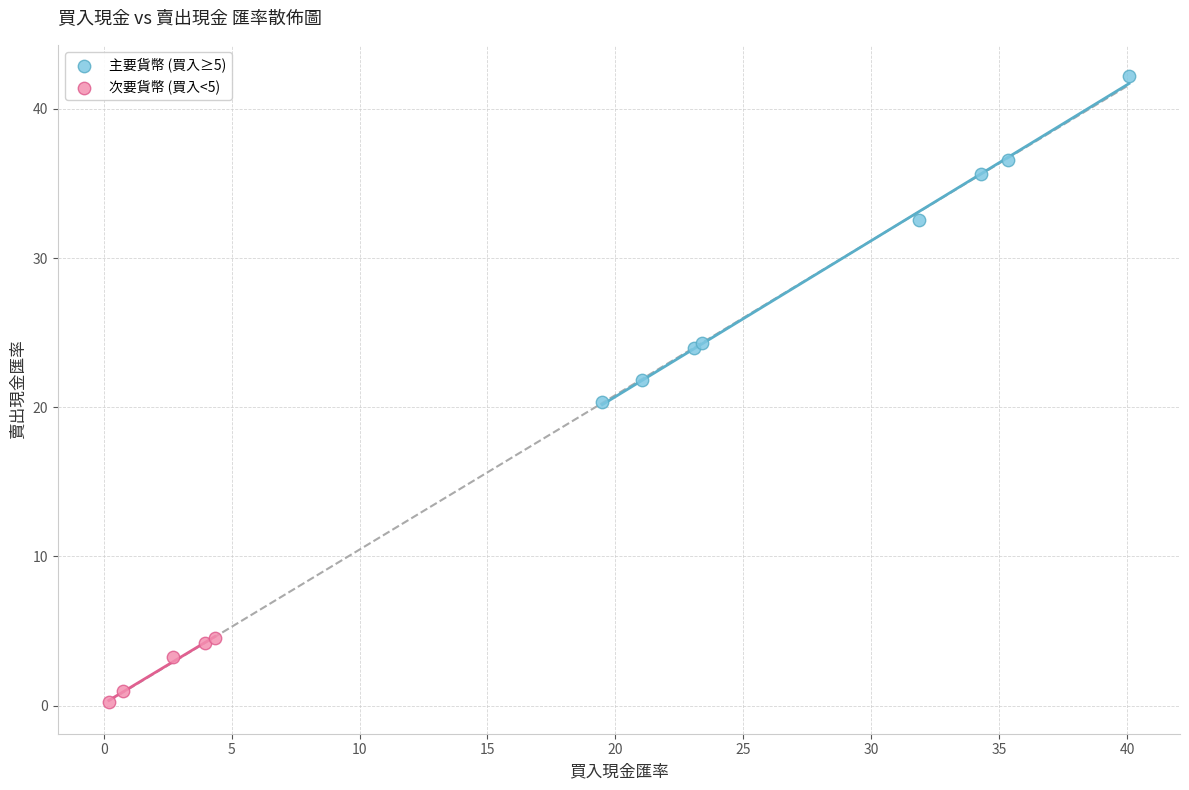

Which series has the largest Y range (max minus min)?

主要貨幣 (買入≥5)